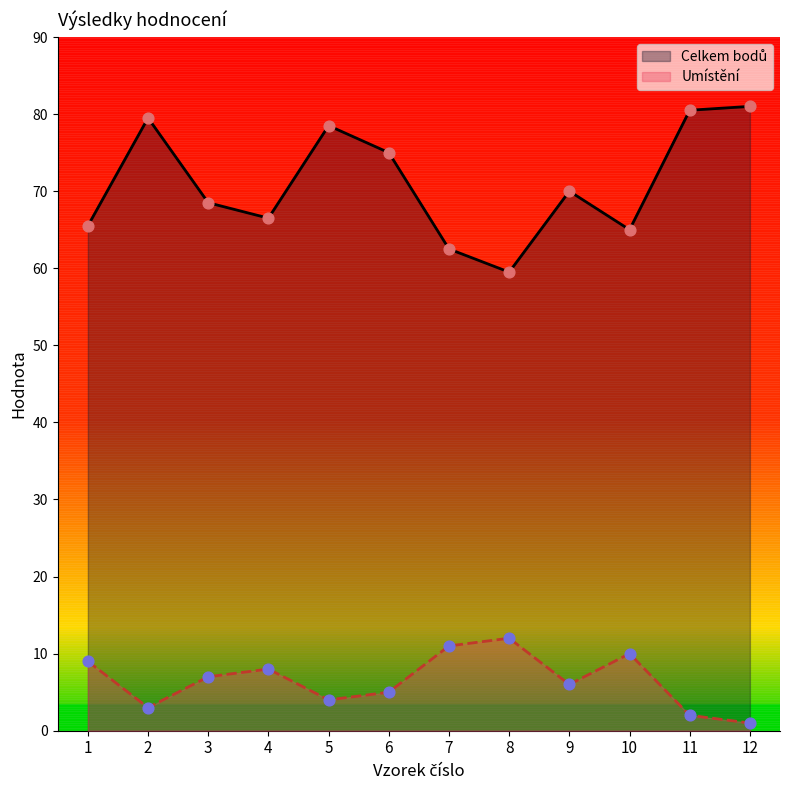

What are all the series names shown in the legend?

Celkem bodů, Umístění